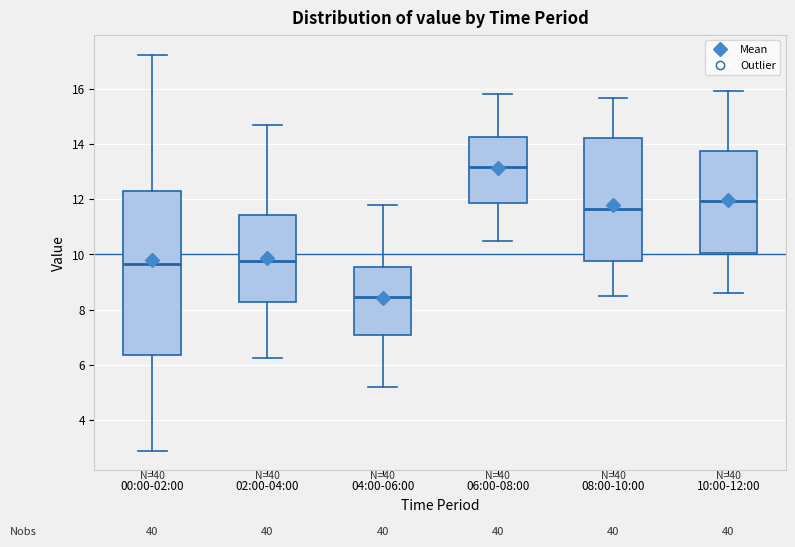

Reading left to right, transcribe this box plot: for each box, give where its median line is, the range the box spans, and where its two whiskers end, as read against the y-axis. The values are not printed on the chart, so give them approximately, as read against the axis.

00:00-02:00: median 9.6, box 6.4 to 12.2, whiskers 3.0 to 17.2
02:00-04:00: median 9.8, box 8.2 to 11.4, whiskers 6.2 to 14.6
04:00-06:00: median 8.4, box 7.2 to 9.6, whiskers 5.2 to 11.8
06:00-08:00: median 13.2, box 11.8 to 14.2, whiskers 10.6 to 15.8
08:00-10:00: median 11.6, box 9.8 to 14.2, whiskers 8.6 to 15.6
10:00-12:00: median 12.0, box 10.0 to 13.8, whiskers 8.6 to 16.0